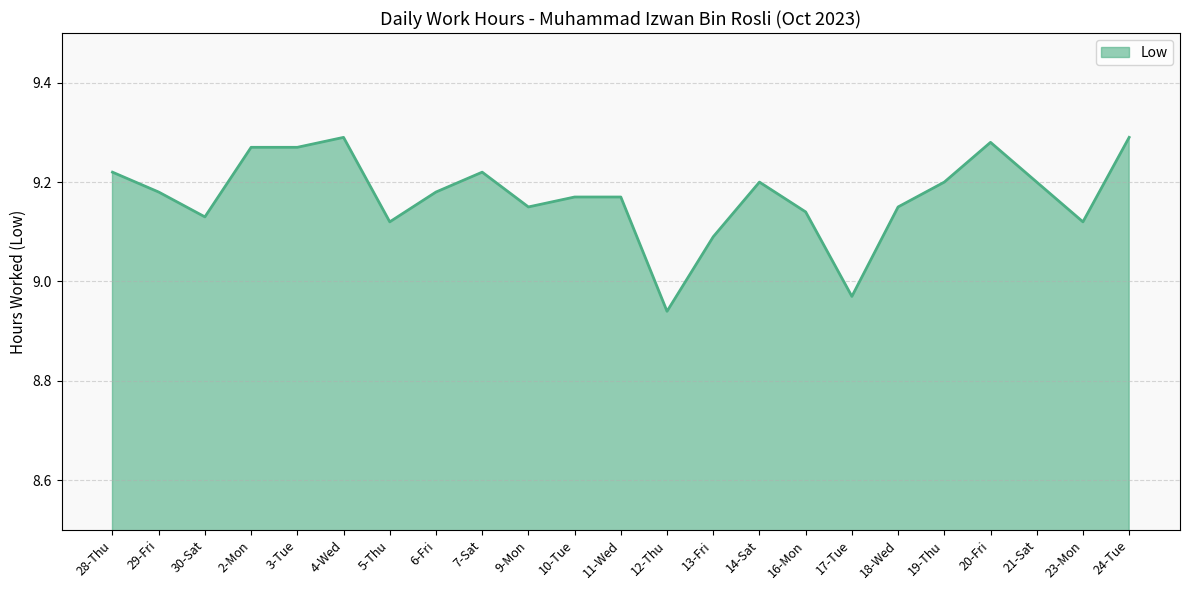

How many lines are shown in the chart?

1